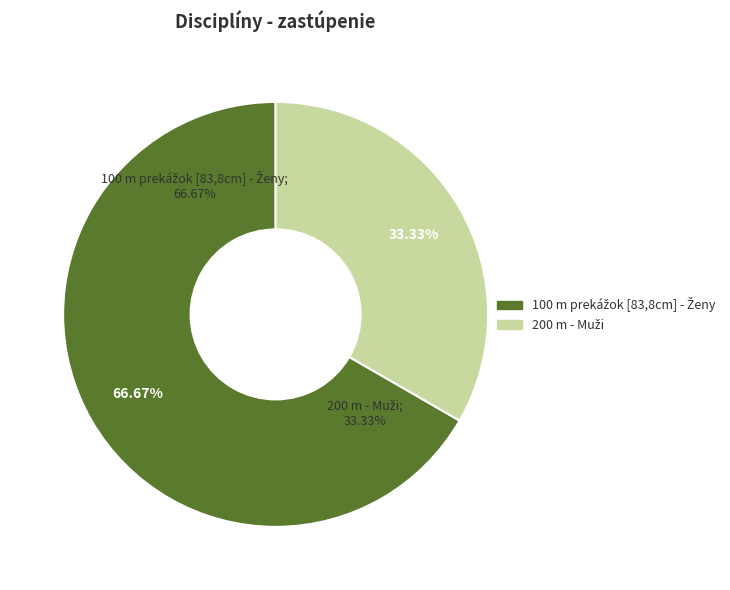

The 100 m prekážok [83,8cm] - Ženy (Beh 01) slice represents 22% of the pie. True or false?

False